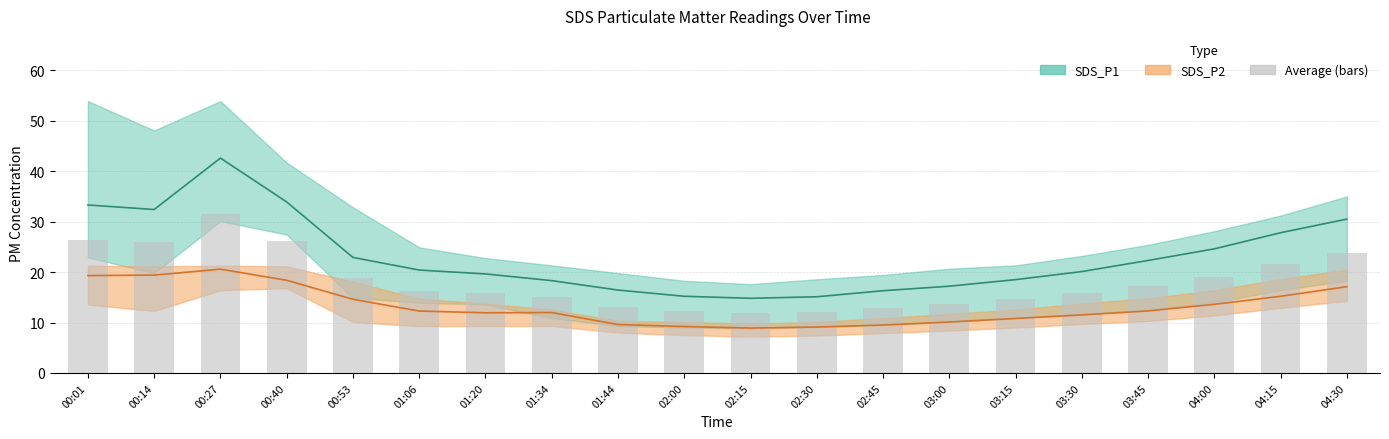

At how many categories does at least one series exceed 48?

3